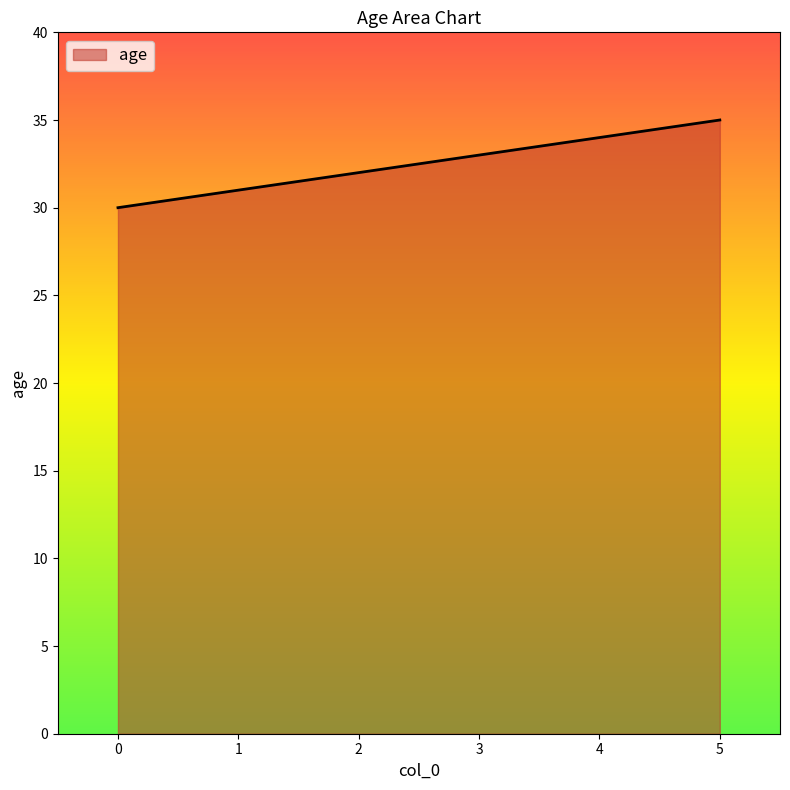

What is the minimum value shown in the chart?

30